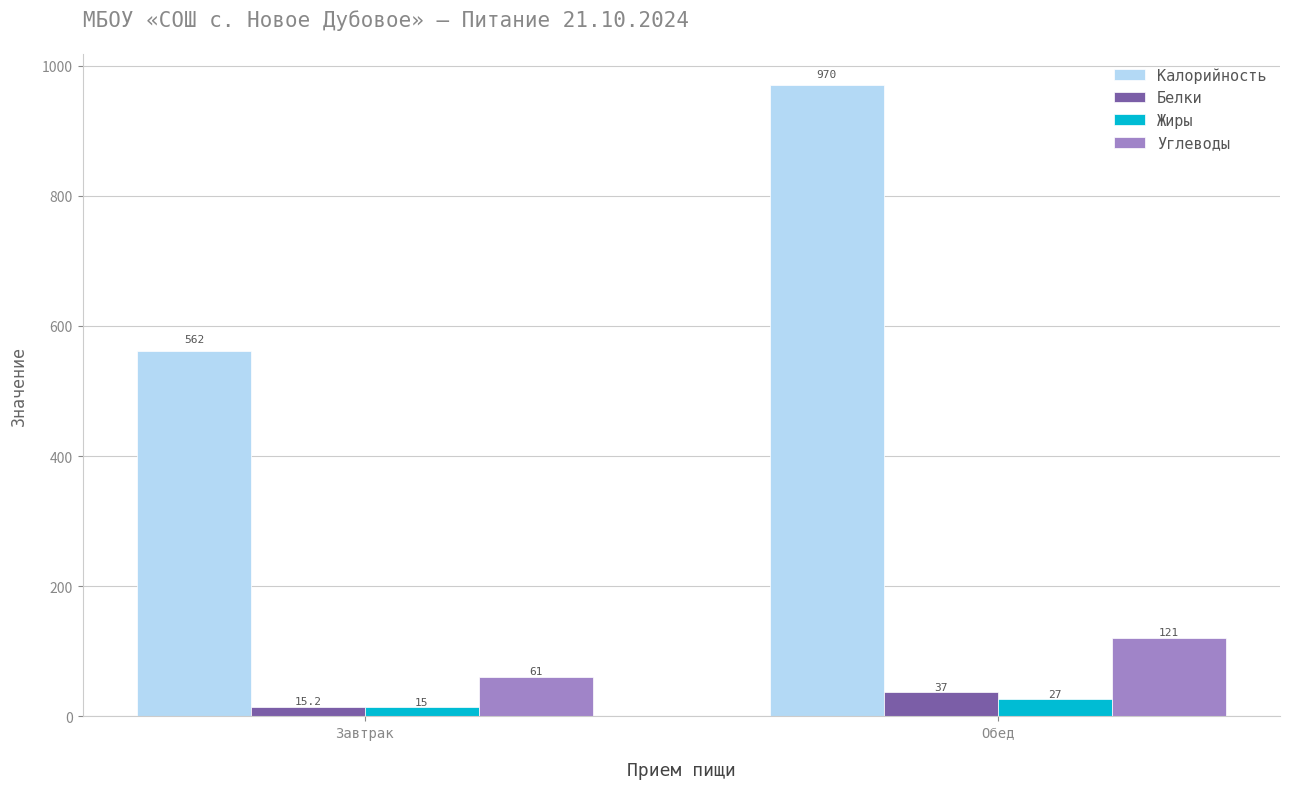

Which category has the lowest value in the Углеводы series?

Завтрак